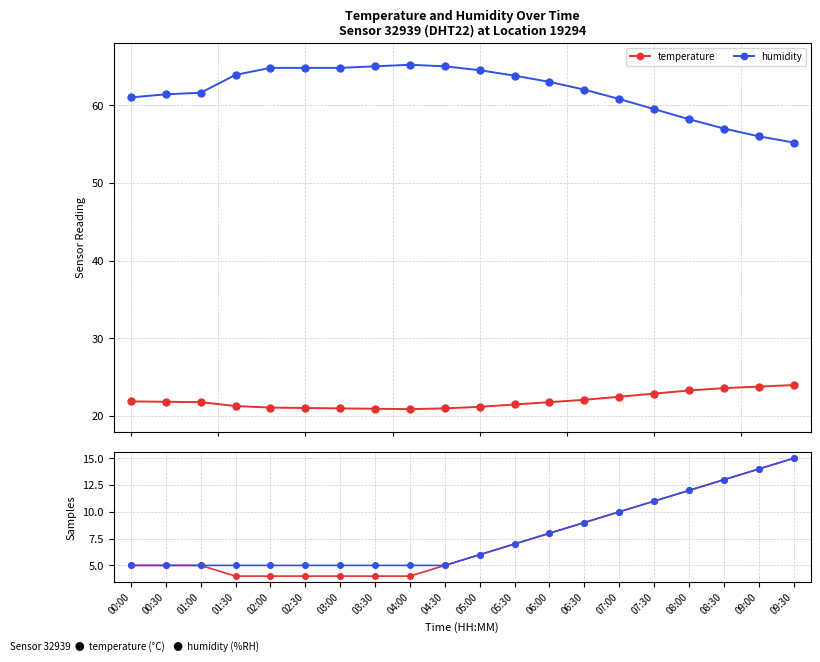

Rank the series by their average value, from lowest to highest.

temperature, humidity